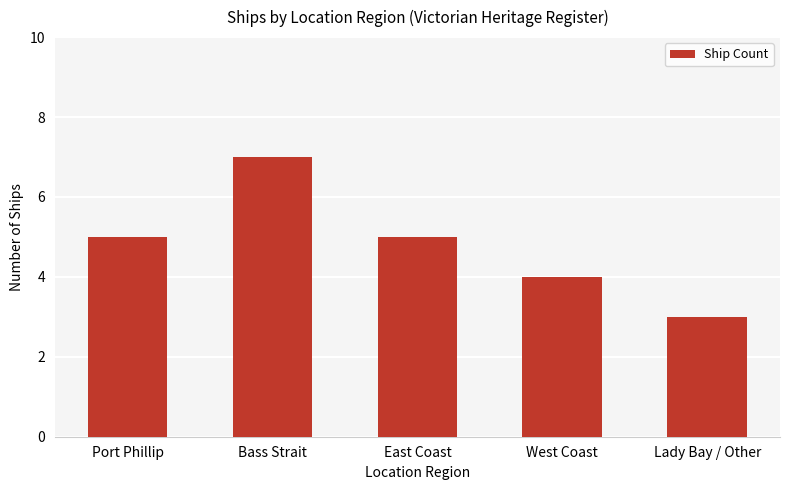

How many categories are shown in the chart?

5